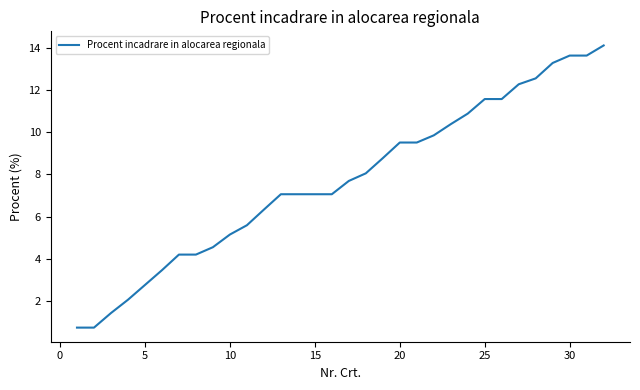

What is the maximum value shown in the chart?

14.1